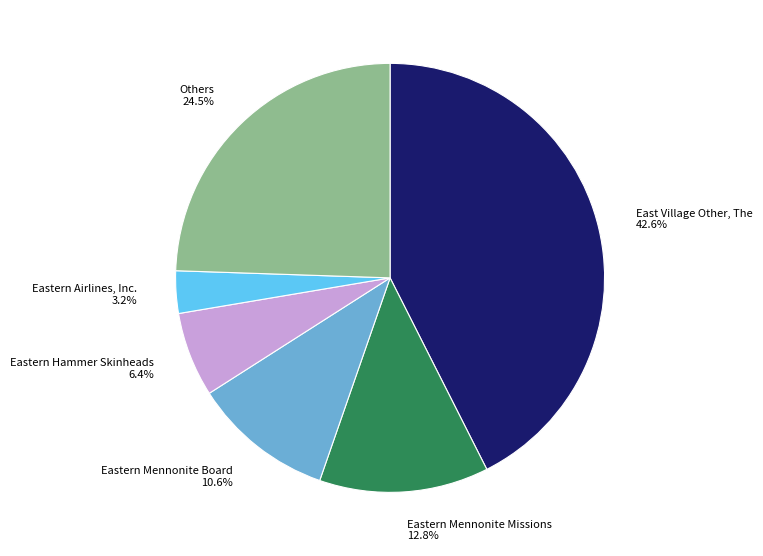

Which category has the smallest portion of the pie?

Eastern Airlines, Inc.